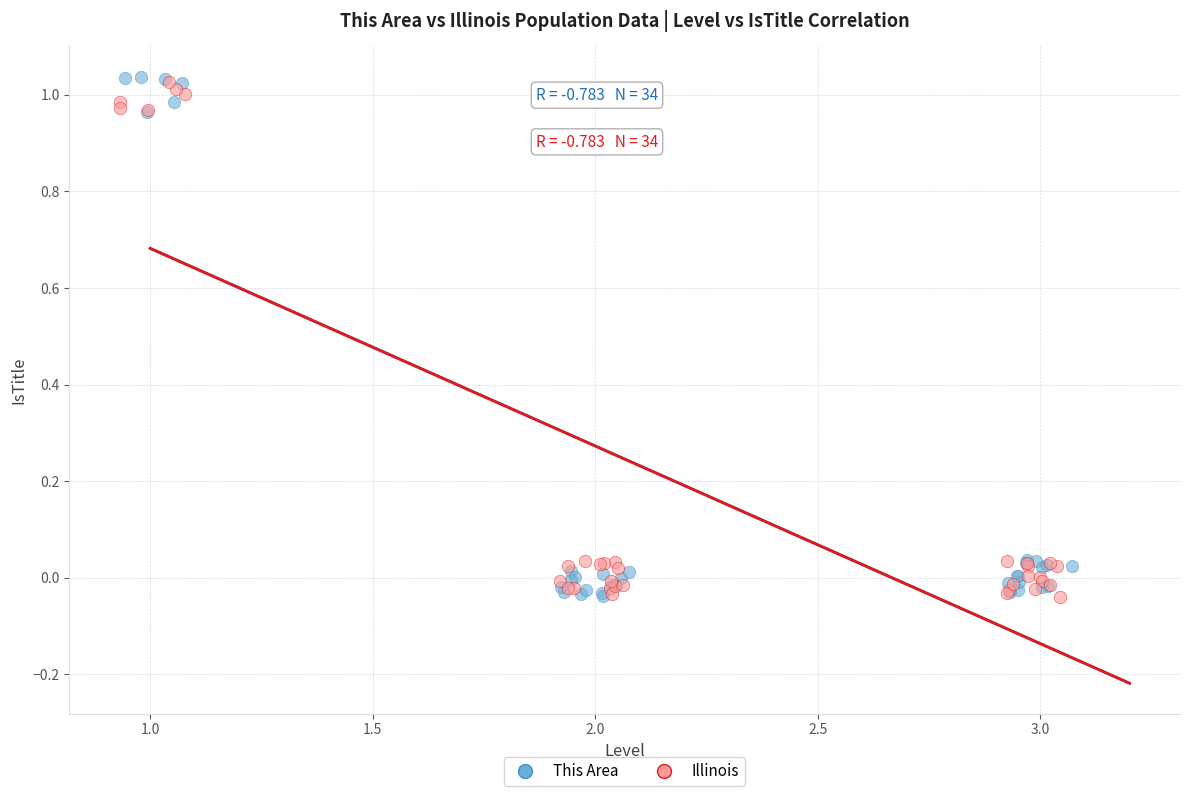

Which series has the widest spread of Y values?

This Area